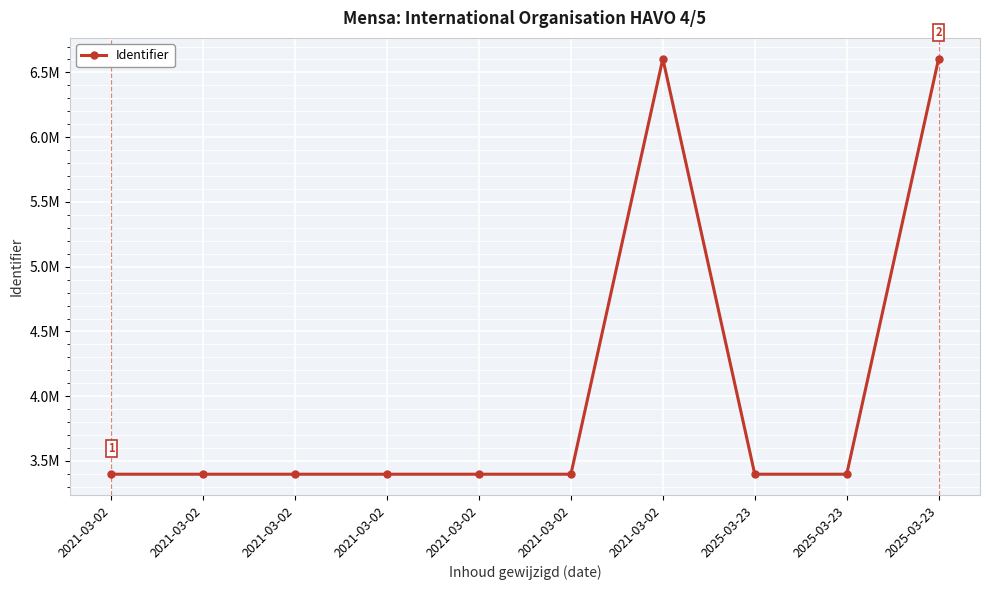

How many categories are shown in the chart?

10